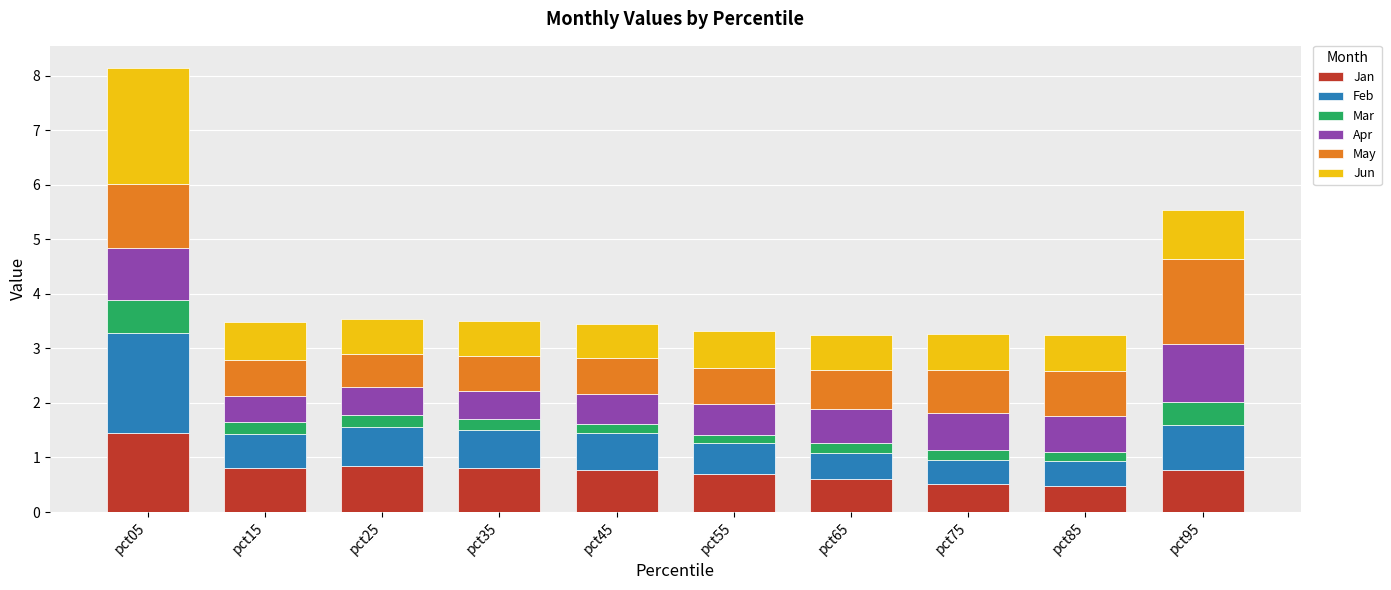

What is the maximum value for Jan?

1.5